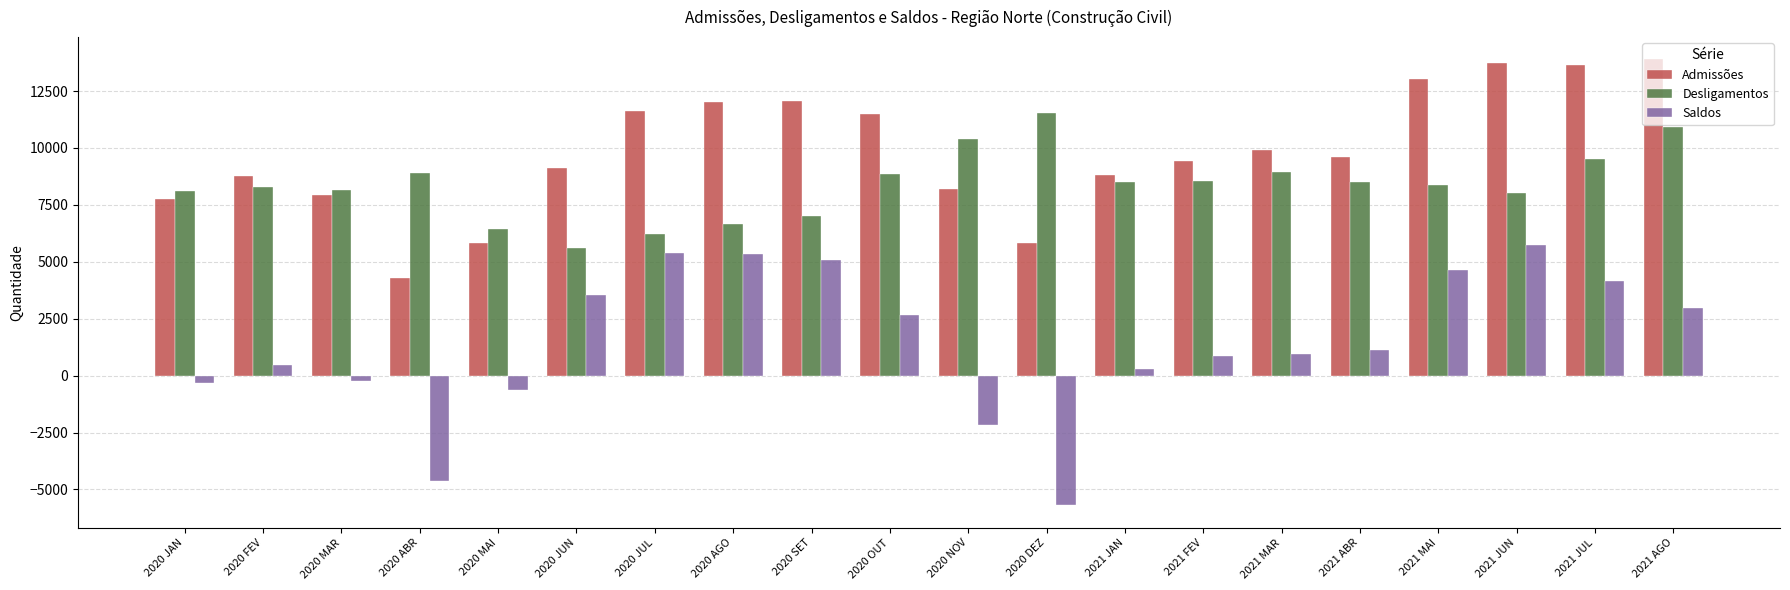

Which series has the largest total across all categories?

Admissões